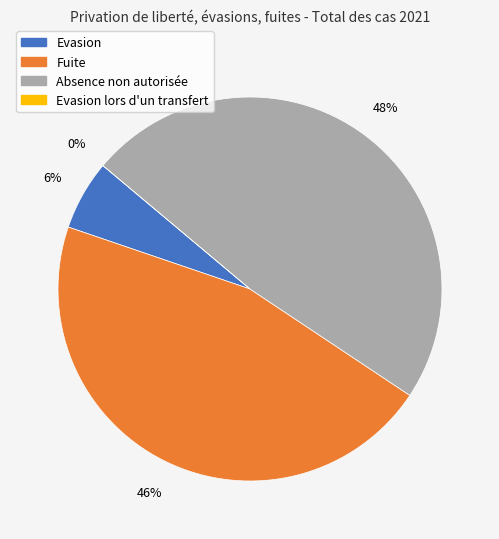

Does Evasion lors d'un transfert represent more than half of the total?

No